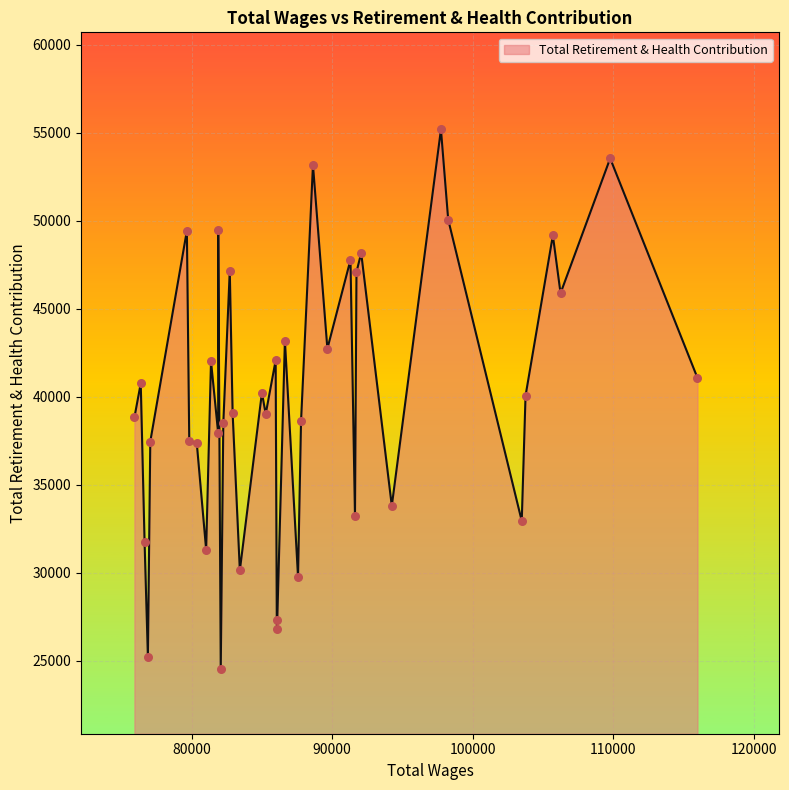

What is the smallest value displayed?

24541.0